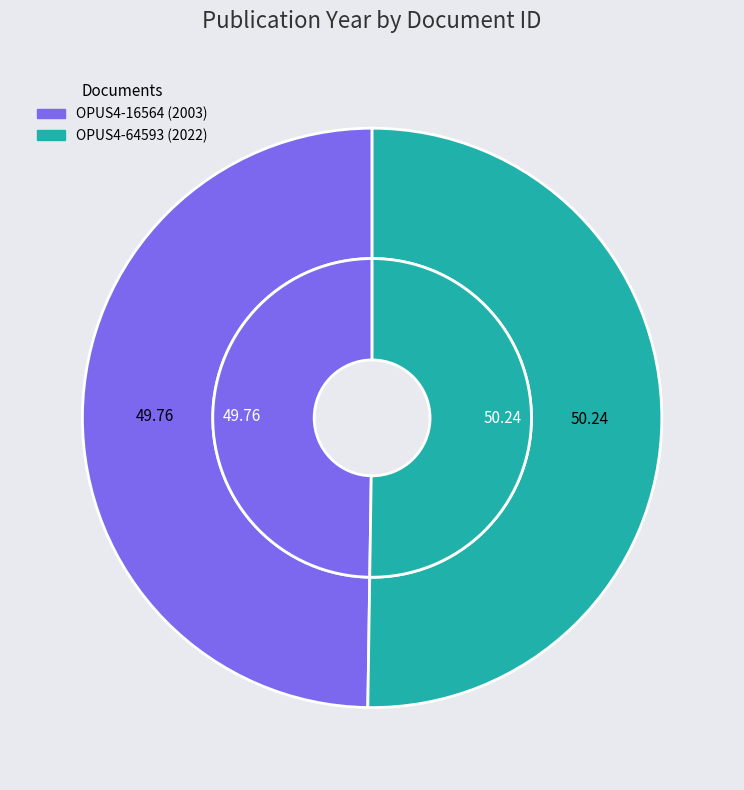

Does OPUS4-64593 account for over 50% of the chart?

Yes